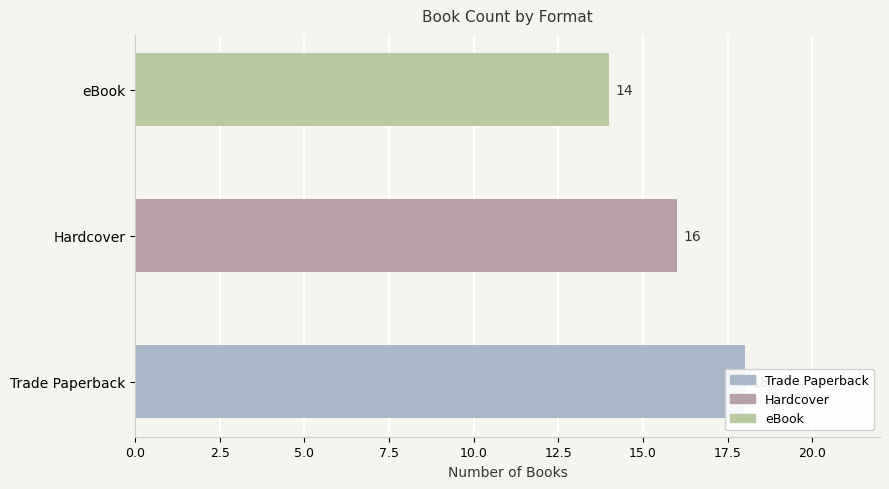

What is the minimum value shown in the chart?

14